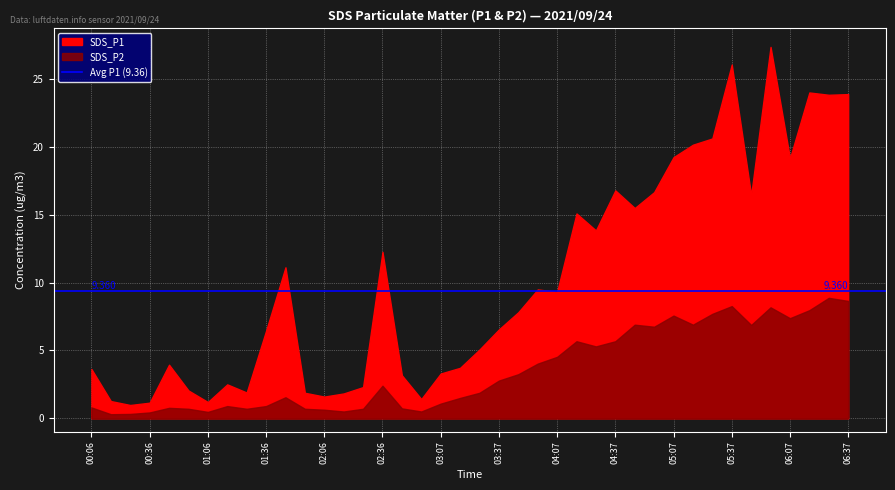

What is the smallest value displayed?

0.3